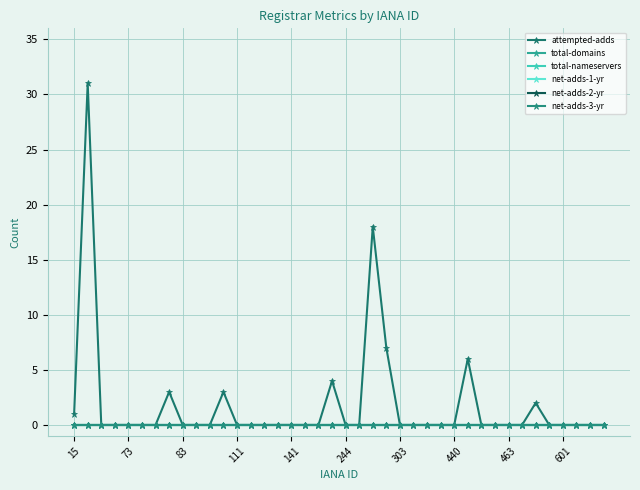

Reading left to right, list all the values displayed in this chart.

attempted-adds: 1	31	0	0	0	0	0	3	0	0	0	3	0	0	0	0	0	0	0	4	0	0	18	7	0	0	0	0	0	6	0	0	0	0	2	0	0	0	0	0
total-domains: 0	0	0	0	0	0	0	0	0	0	0	0	0	0	0	0	0	0	0	0	0	0	0	0	0	0	0	0	0	0	0	0	0	0	0	0	0	0	0	0
total-nameservers: 0	0	0	0	0	0	0	0	0	0	0	0	0	0	0	0	0	0	0	0	0	0	0	0	0	0	0	0	0	0	0	0	0	0	0	0	0	0	0	0
net-adds-1-yr: 0	0	0	0	0	0	0	0	0	0	0	0	0	0	0	0	0	0	0	0	0	0	0	0	0	0	0	0	0	0	0	0	0	0	0	0	0	0	0	0
net-adds-2-yr: 0	0	0	0	0	0	0	0	0	0	0	0	0	0	0	0	0	0	0	0	0	0	0	0	0	0	0	0	0	0	0	0	0	0	0	0	0	0	0	0
net-adds-3-yr: 0	0	0	0	0	0	0	0	0	0	0	0	0	0	0	0	0	0	0	0	0	0	0	0	0	0	0	0	0	0	0	0	0	0	0	0	0	0	0	0